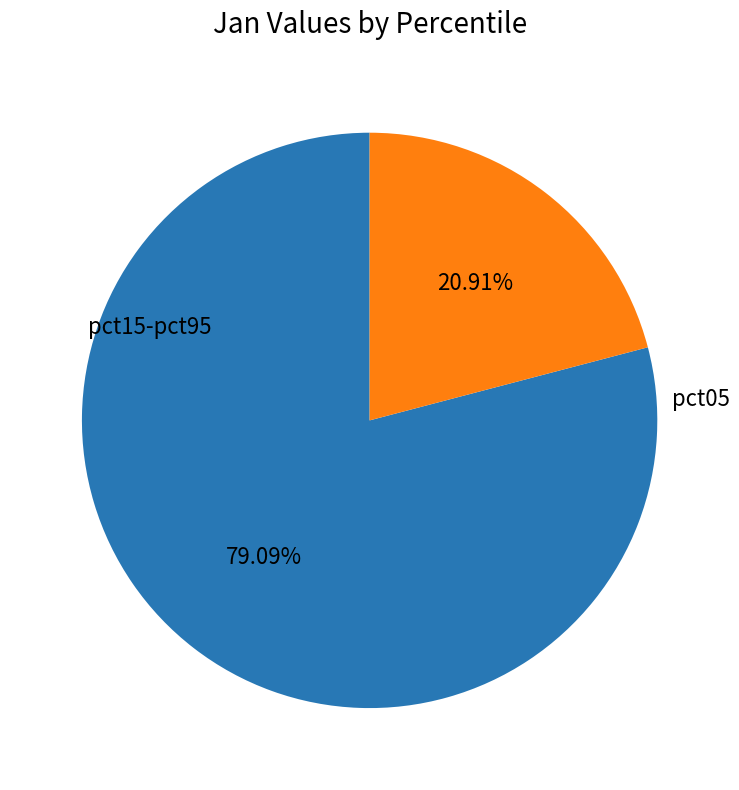

Which slice is the largest?

pct15-pct95